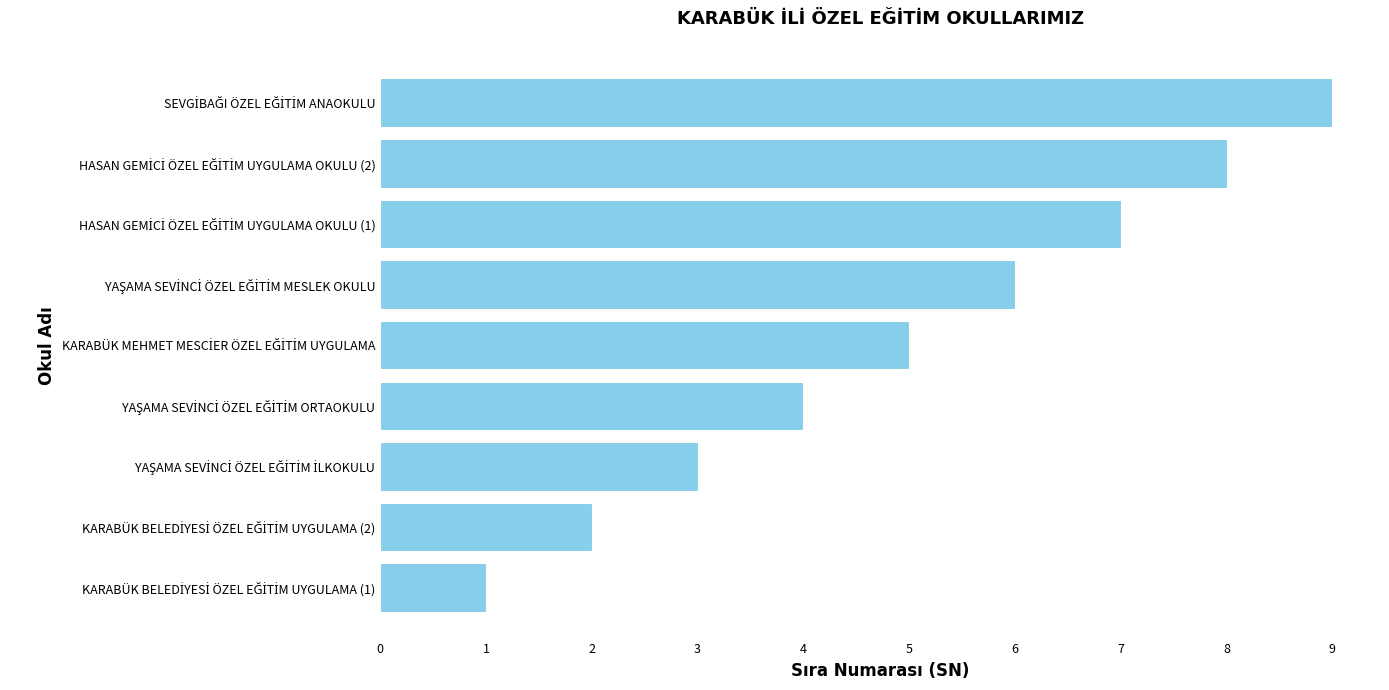

What is the maximum value shown in the chart?

9